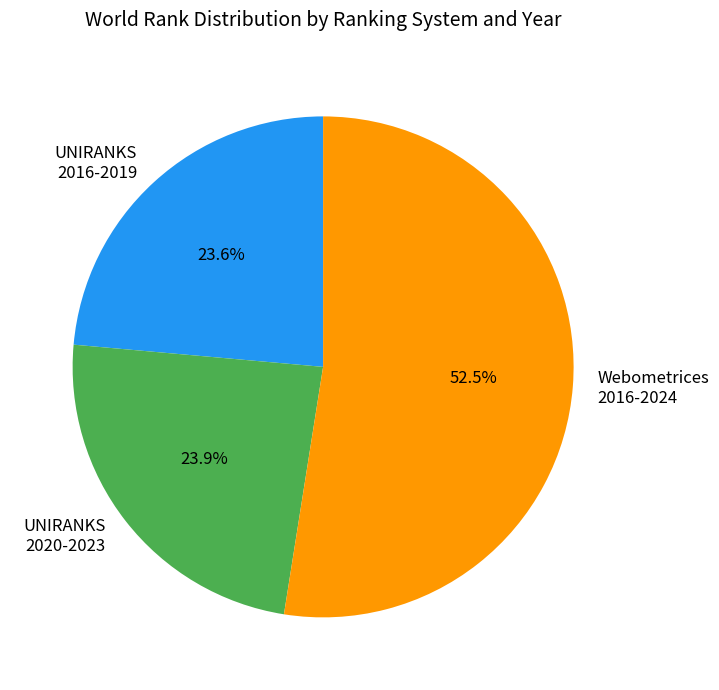

Is the sum of UNIRANKS 2016-2019 and UNIRANKS 2020-2023 greater than half?

No